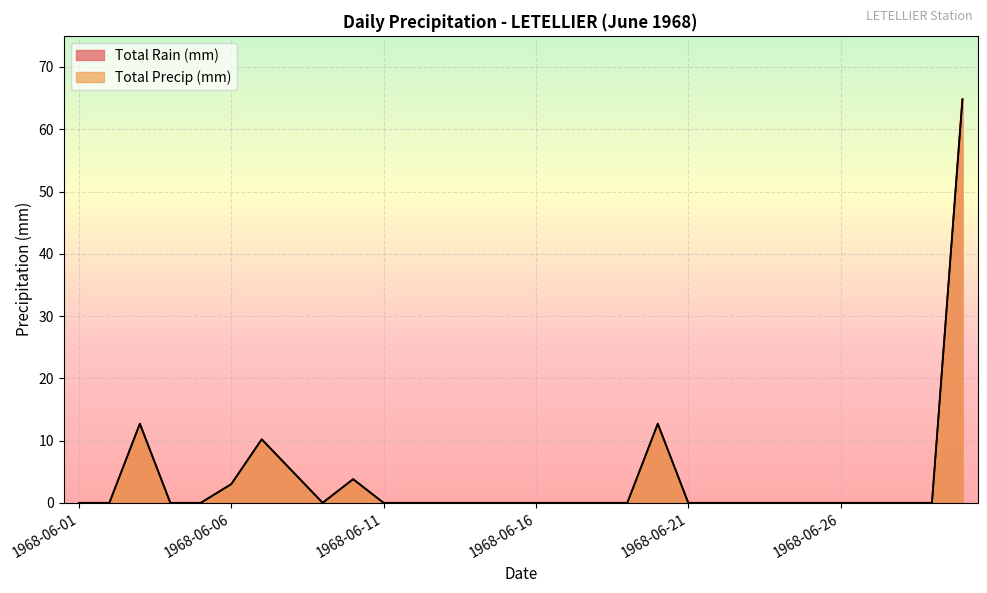

Is it true that Total Precip (mm) equals -20.2 at 1968-06-18?

False